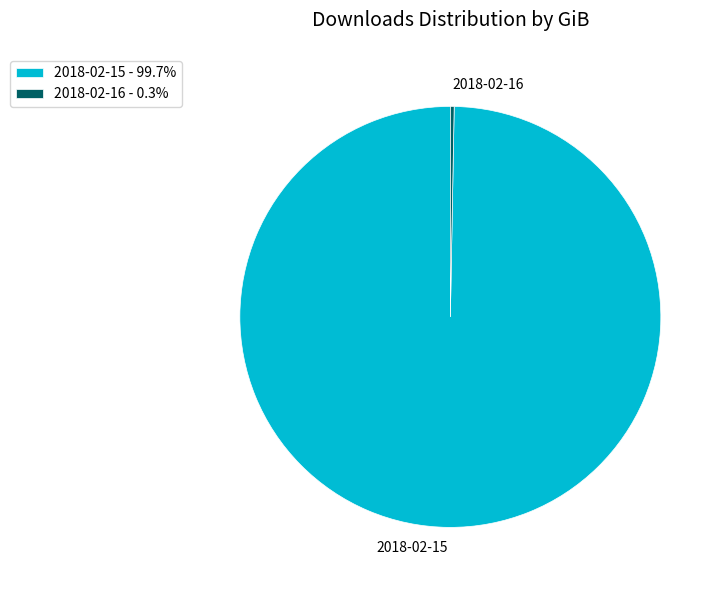

The 2018-02-16 slice represents 10% of the pie. True or false?

False